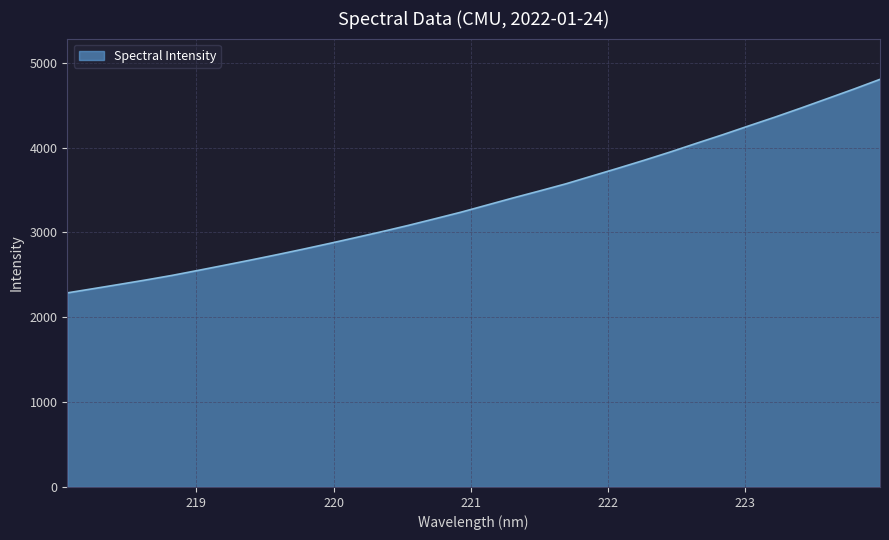

What is the greatest value displayed?

4805.4